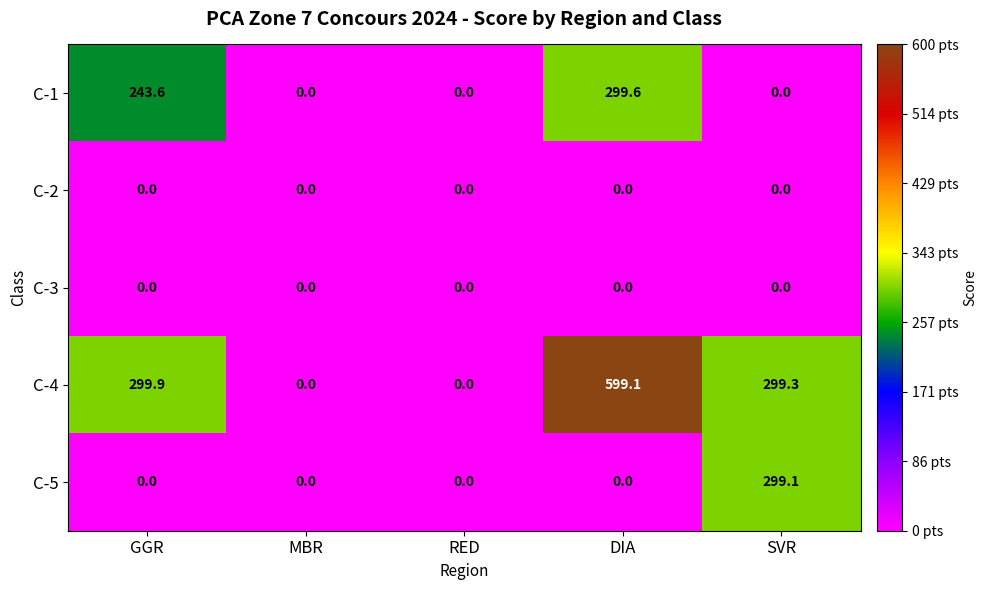

Reading right to left, transcribe all the data shown in this chart.

C-1: SVR=0.0	DIA=299.6	RED=0.0	MBR=0.0	GGR=243.6
C-2: SVR=0.0	DIA=0.0	RED=0.0	MBR=0.0	GGR=0.0
C-3: SVR=0.0	DIA=0.0	RED=0.0	MBR=0.0	GGR=0.0
C-4: SVR=299.3	DIA=599.1	RED=0.0	MBR=0.0	GGR=299.9
C-5: SVR=299.1	DIA=0.0	RED=0.0	MBR=0.0	GGR=0.0